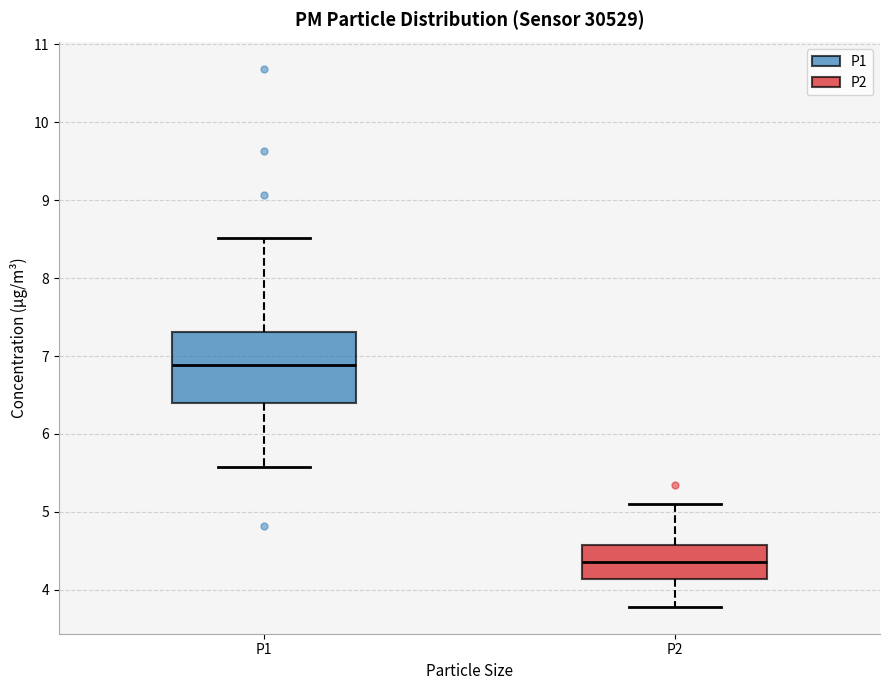

Comparing the boxes themselves (not the whiskers), which one is the tallest?

P1